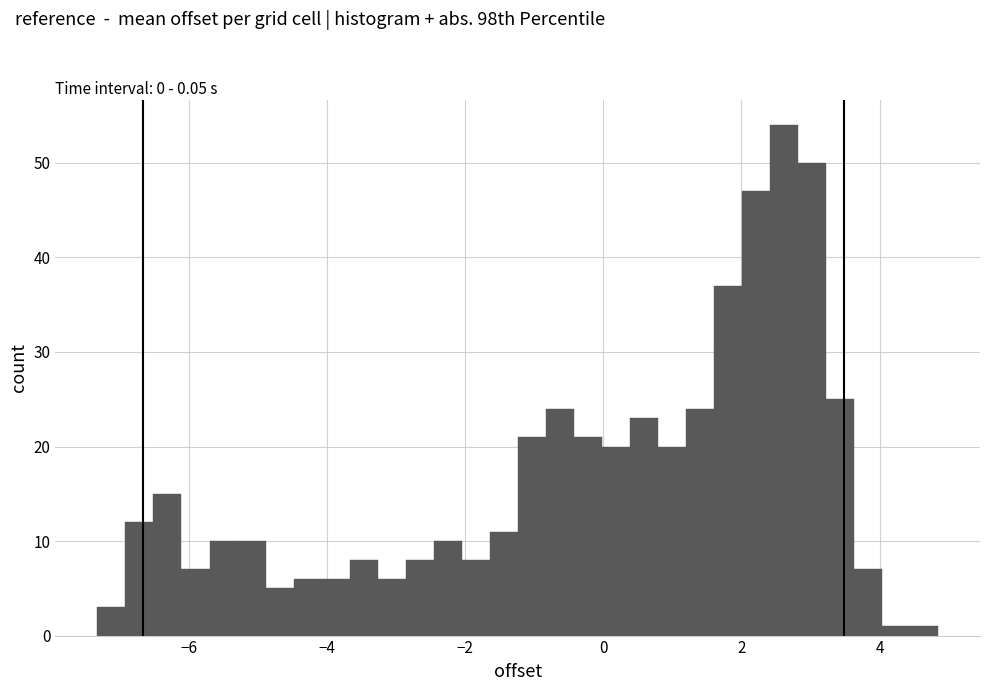

Read against the x-axis, roughly where is the centre of the tallest bar?

2.6